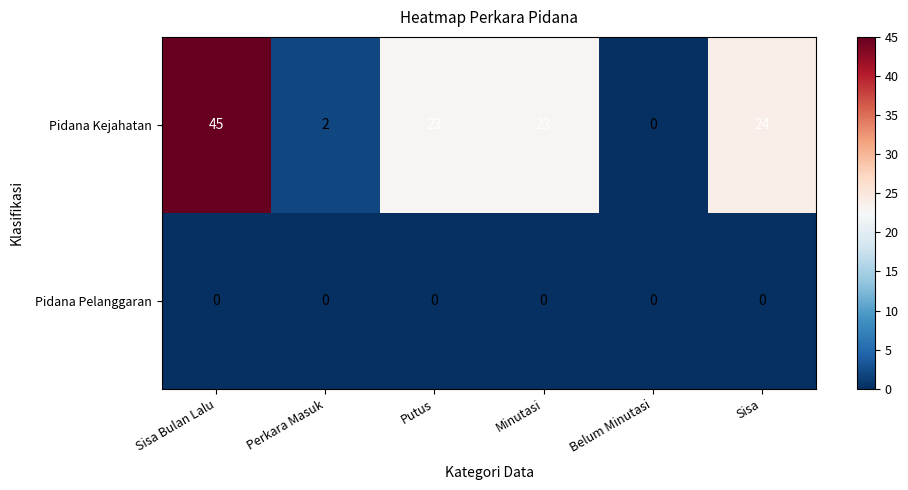

What is the difference between the highest and lowest values at Minutasi?

23